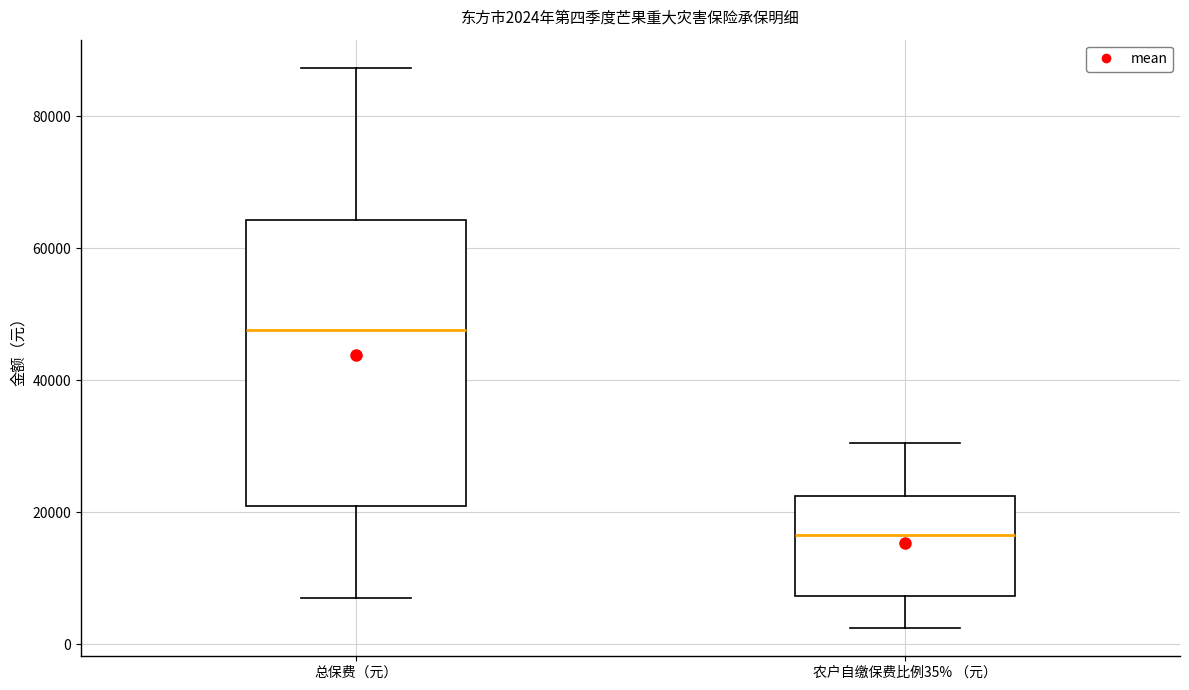

Comparing the boxes themselves (not the whiskers), which one is the tallest?

总保费（元）